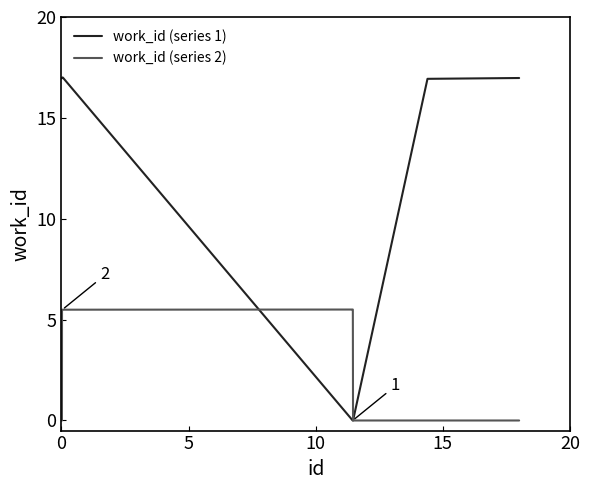

Which series has the widest spread of values?

work_id (series 1)